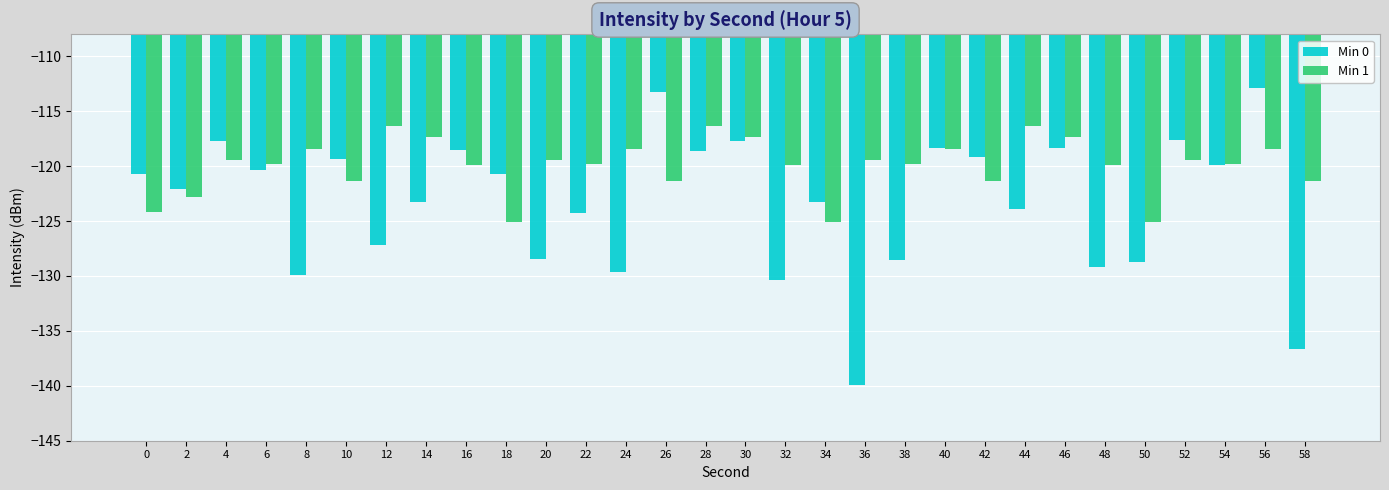

What are all the series names shown in the legend?

Min 0, Min 1